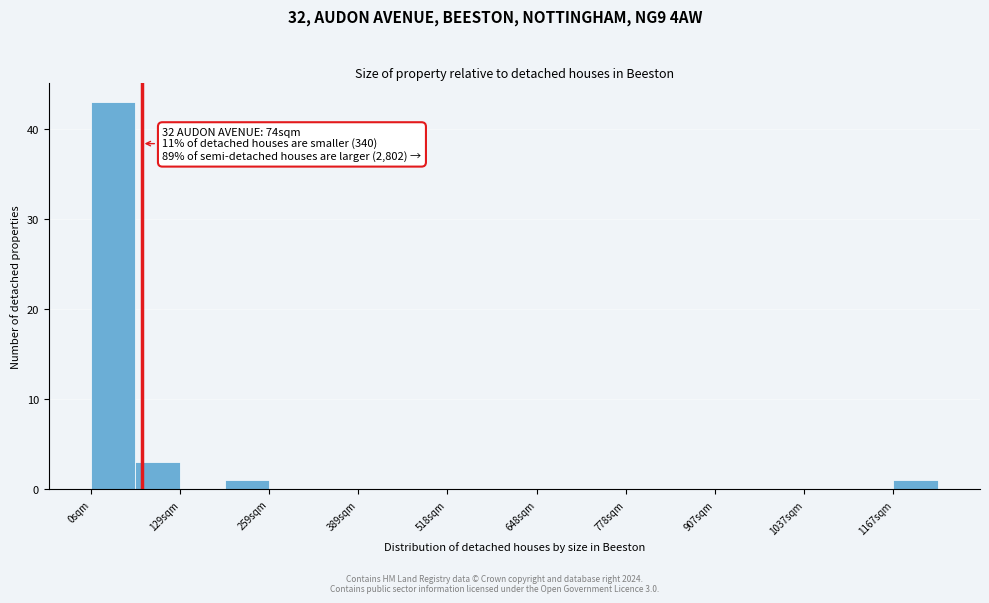

Read against the x-axis, roughly where is the centre of the tallest bar?

40